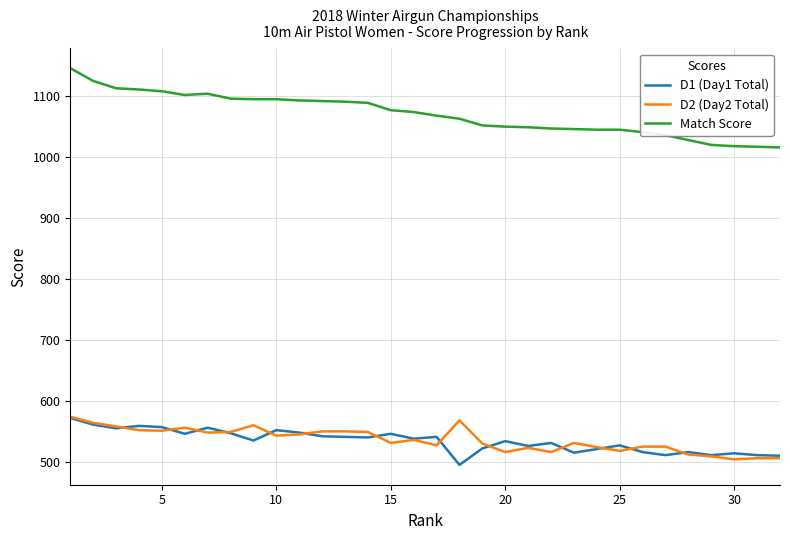

Which series has the largest total across all categories?

Match Score